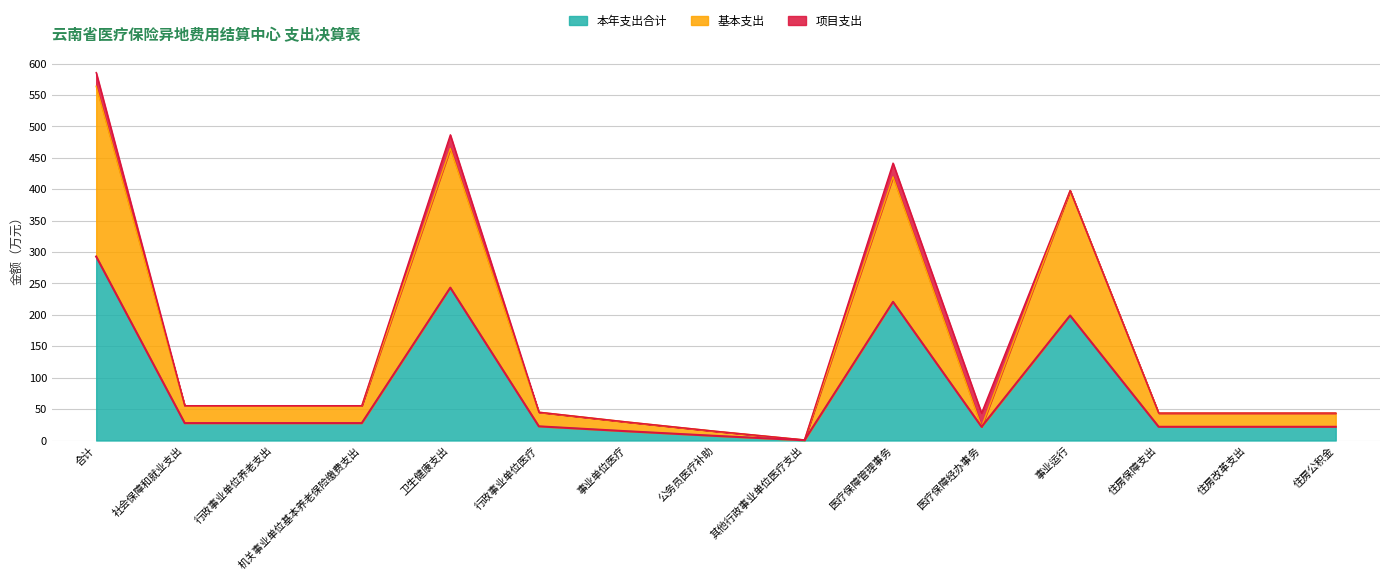

At which category is the sum across all series the highest?

合计